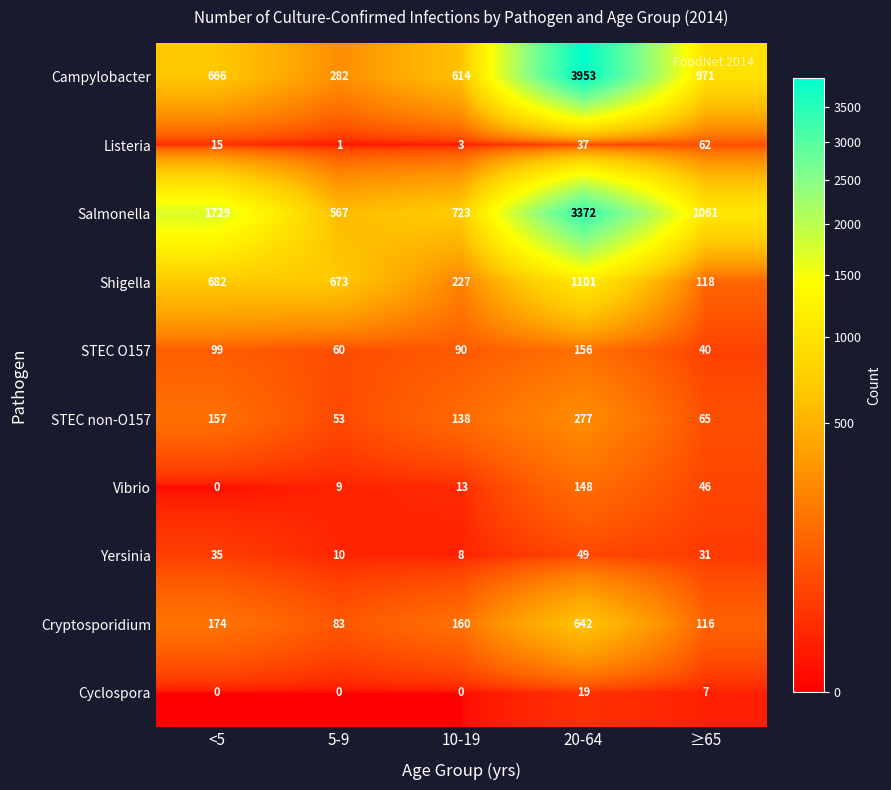

True or false: Salmonella has a value of 1061 at ≥65.

True